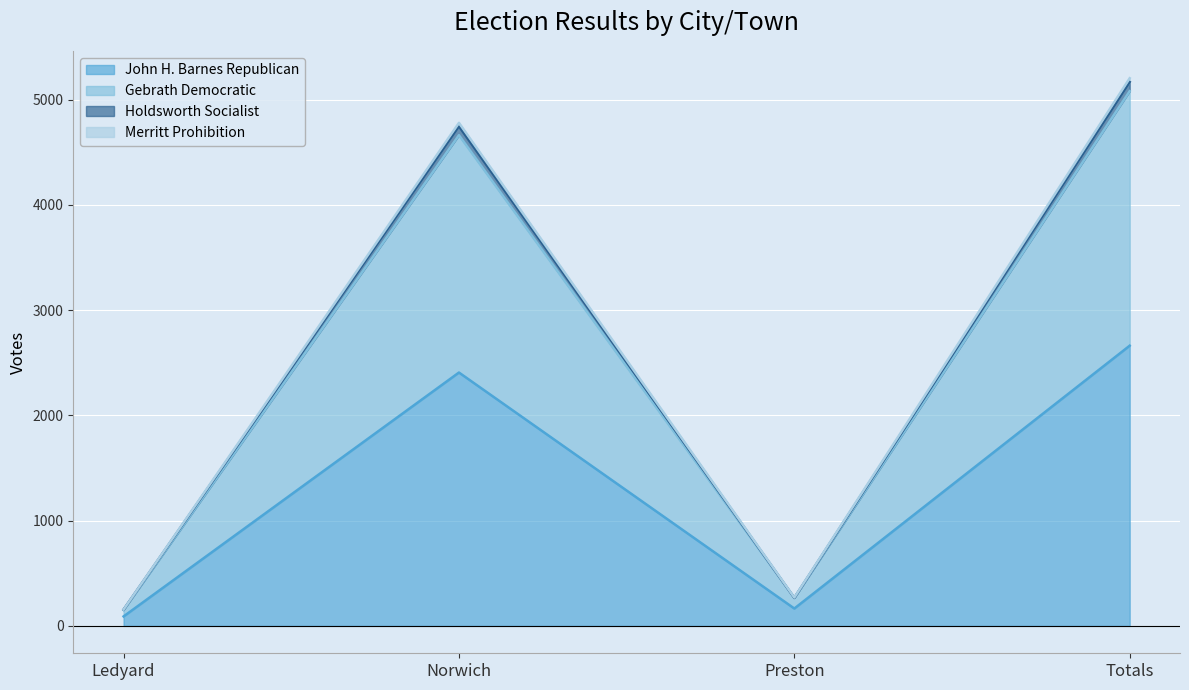

What is the maximum value for John H. Barnes Republican?

2662